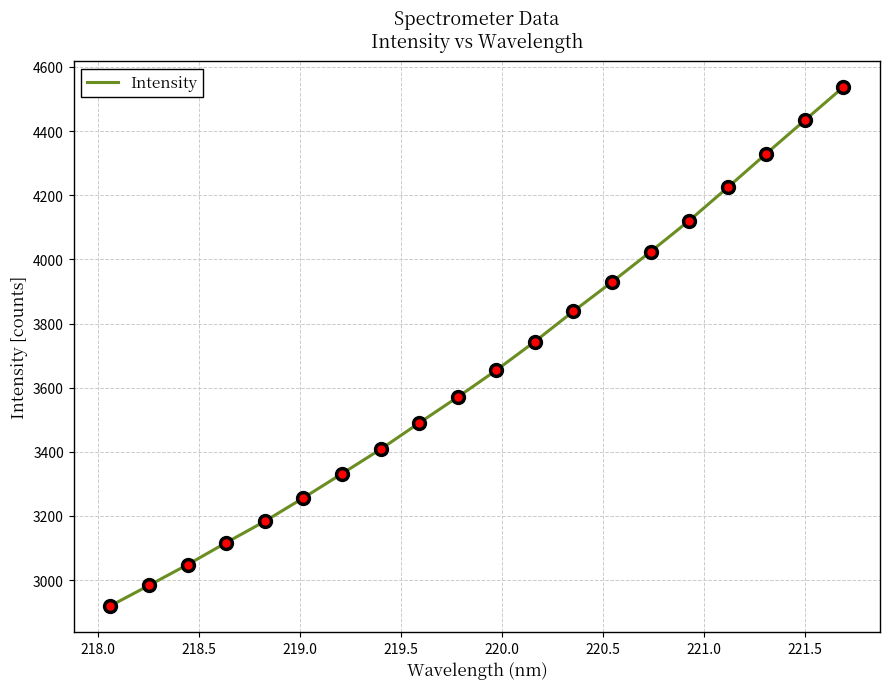

What is the maximum value shown in the chart?

4537.0